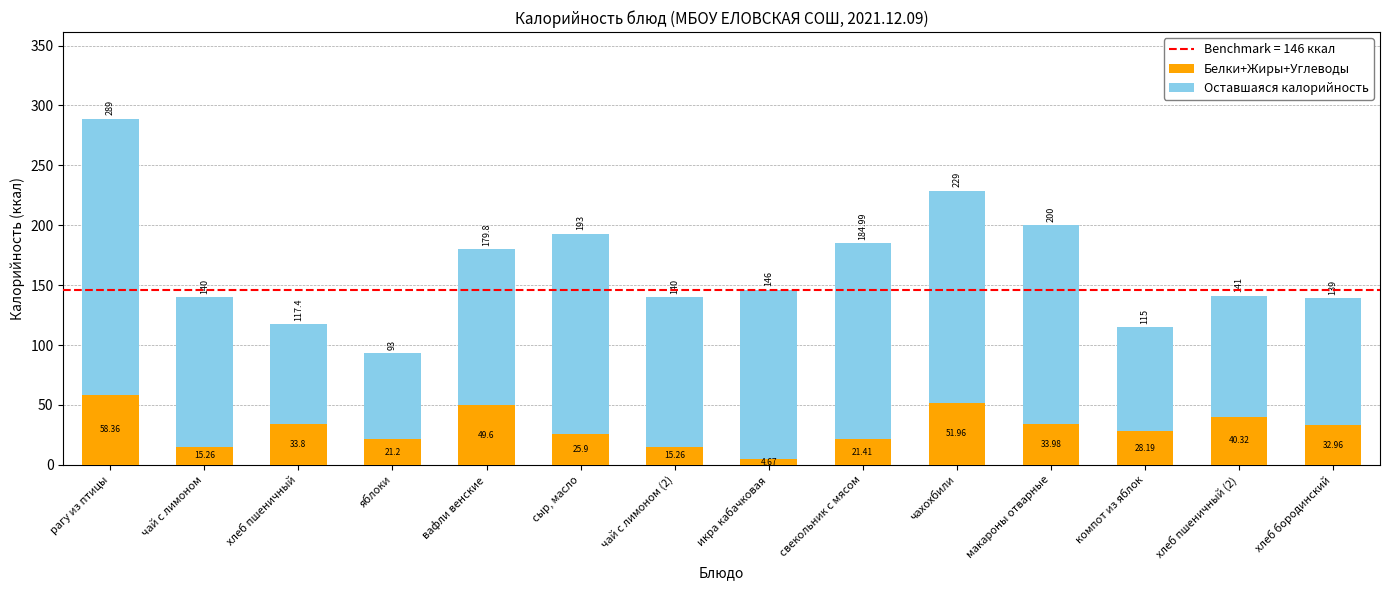

At which label does Белки+Жиры+Углеводы first exceed 32?

рагу из птицы